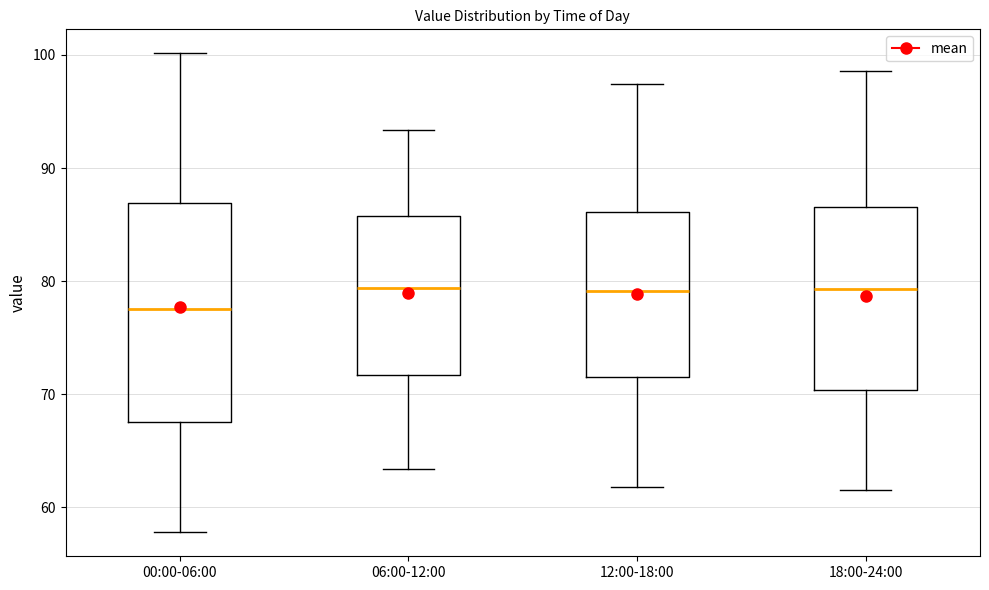

Reading left to right, read every box against the y-axis: the position of its median line, the range the box covers, and the ends of its whiskers. The values are not printed on the chart, so give them approximately, as read against the axis.

00:00-06:00: median 78, box 68 to 87, whiskers 58 to 100
06:00-12:00: median 79, box 72 to 86, whiskers 63 to 93
12:00-18:00: median 79, box 72 to 86, whiskers 62 to 97
18:00-24:00: median 79, box 70 to 87, whiskers 62 to 99